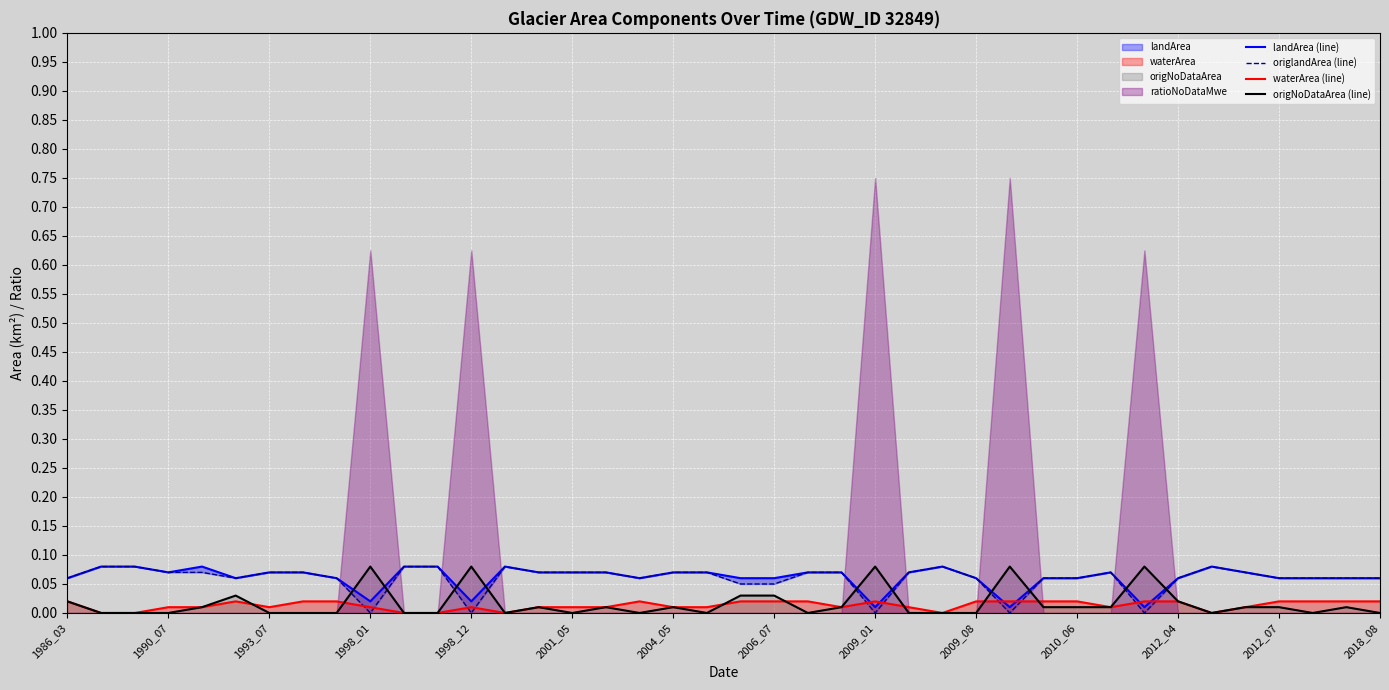

What is the value of the origlandArea (line) point at the 36th from the left?

0.1